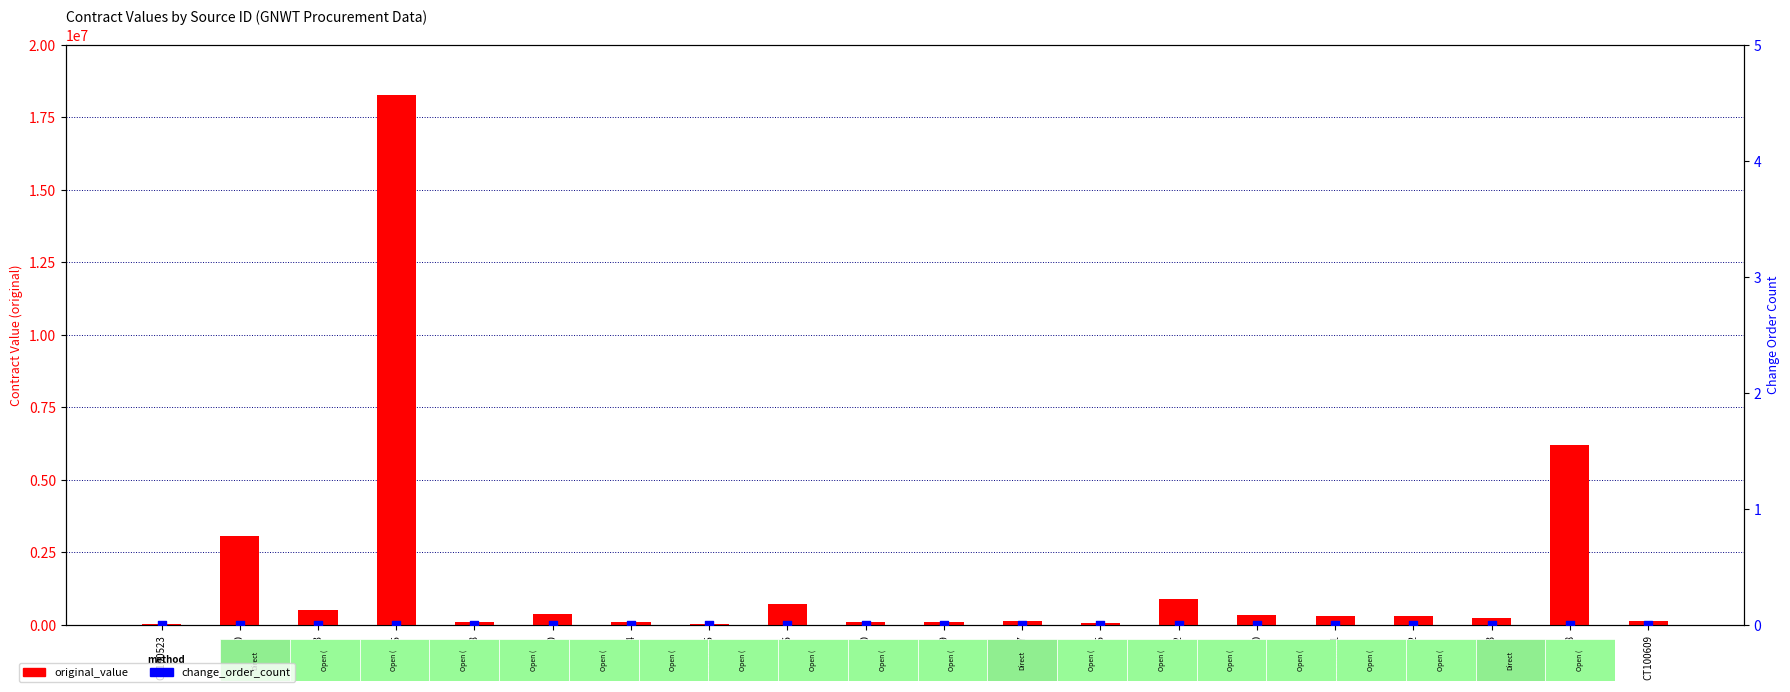

Which series reaches the maximum Y coordinate?

original_value